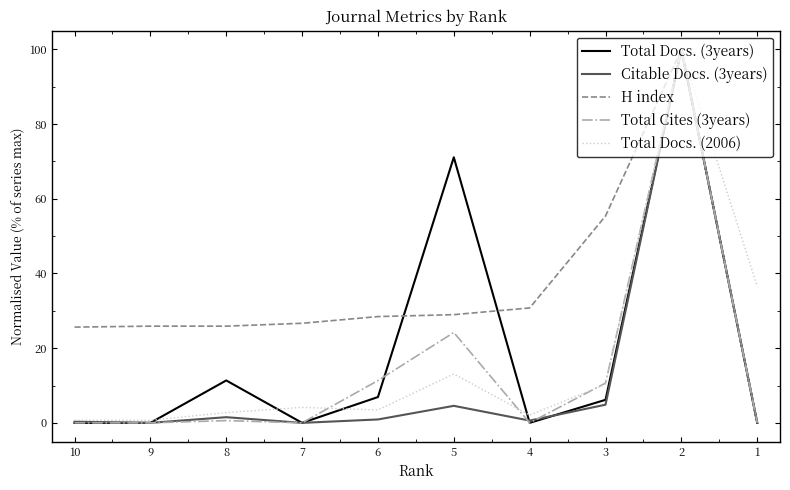

Reading left to right, what are all the values shown in this chart?

Total Docs. (3years): 0.0	0.0	11.4	0.0	6.9	71.1	0.0	6.2	100.0	0.0
Citable Docs. (3years): 0.3	0.0	1.5	0.0	0.9	4.6	0.6	4.9	100.0	0.0
H index: 25.6	25.9	25.9	26.7	28.5	29.0	30.8	55.4	100.0	0.3
Total Cites (3years): 0.0	0.0	0.6	0.0	11.3	24.2	0.0	10.6	100.0	0.0
Total Docs. (2006): 0.7	0.7	2.8	4.1	3.4	13.1	2.1	10.3	100.0	36.6